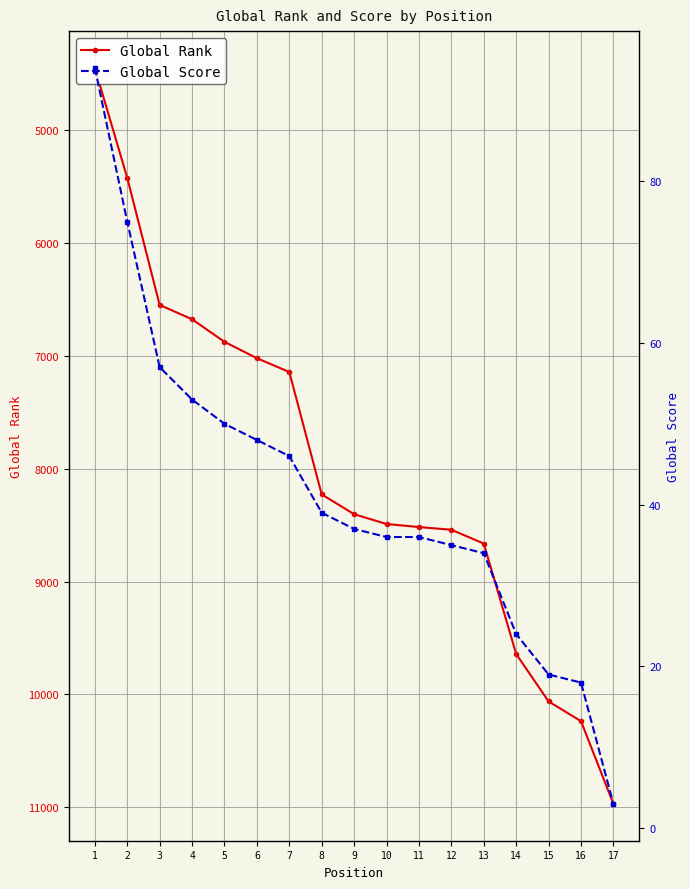

Between 5 and 4, which is larger?

5